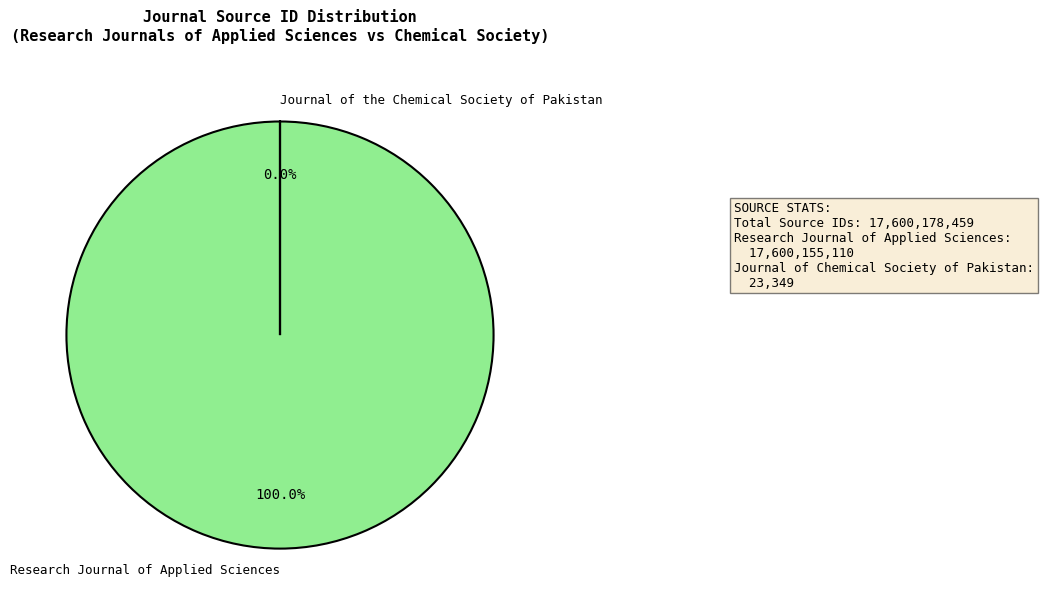

The Research Journal of Applied Sciences slice represents 86% of the pie. True or false?

False